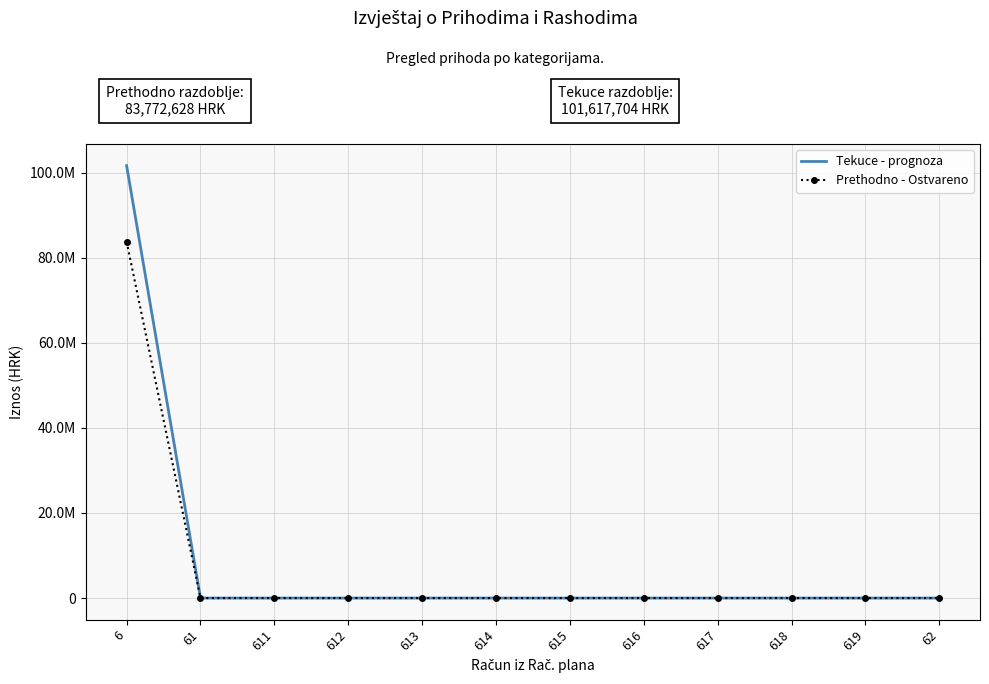

Which series has the largest range (max minus min)?

Tekuce - prognoza